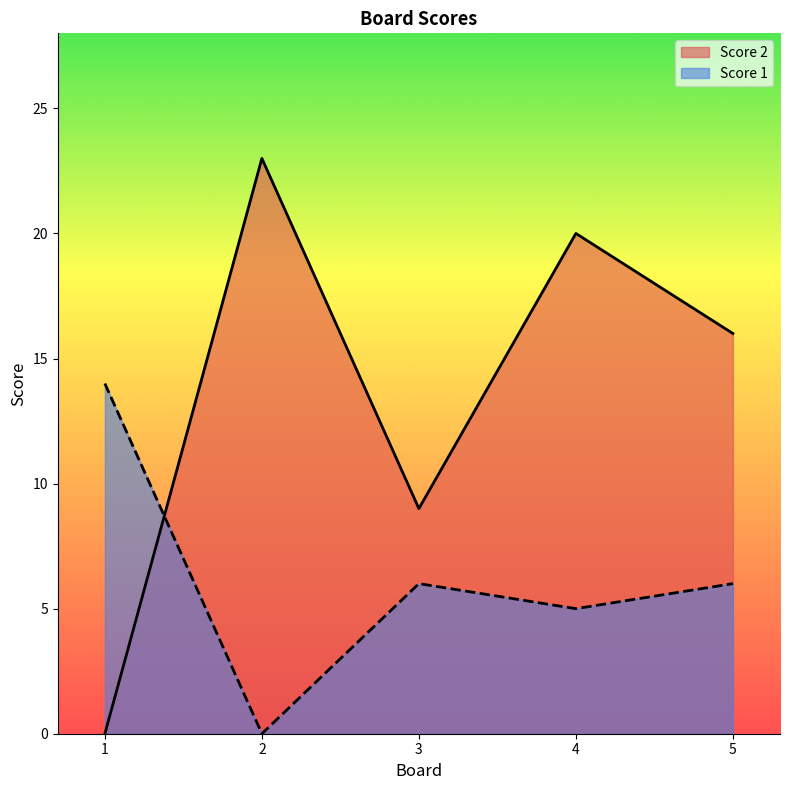

True or false: Score 2 has a value of 4 at 3.

False